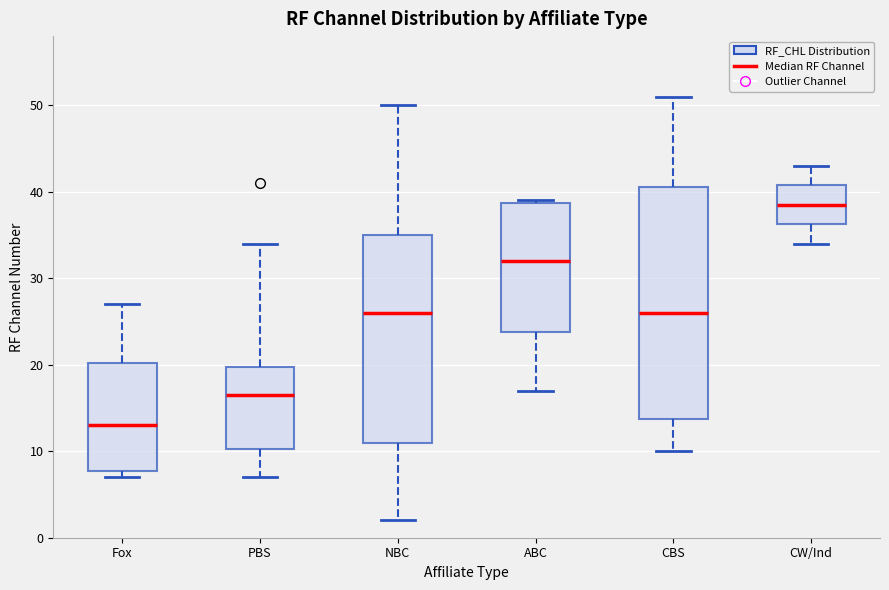

Reading left to right, read every box against the y-axis: the position of its median line, the range the box covers, and the ends of its whiskers. The values are not printed on the chart, so give them approximately, as read against the axis.

Fox: median 13, box 8 to 20, whiskers 7 to 27
PBS: median 17, box 10 to 20, whiskers 7 to 34
NBC: median 26, box 11 to 35, whiskers 2 to 50
ABC: median 32, box 24 to 39, whiskers 17 to 39
CBS: median 26, box 14 to 41, whiskers 10 to 51
CW/Ind: median 39, box 36 to 41, whiskers 34 to 43